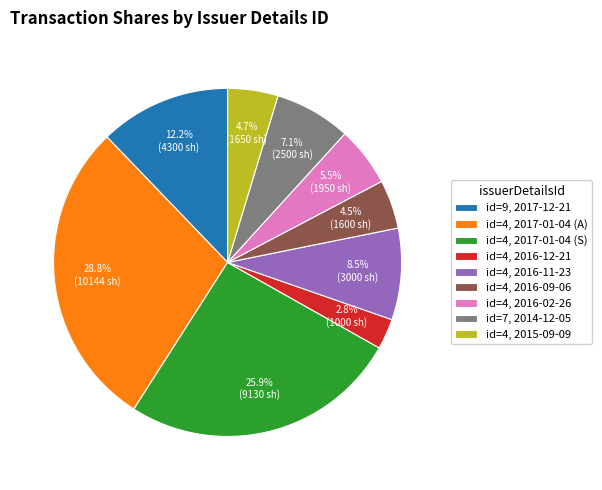

Which category has the biggest portion of the pie?

id=4, 2017-01-04 (A)